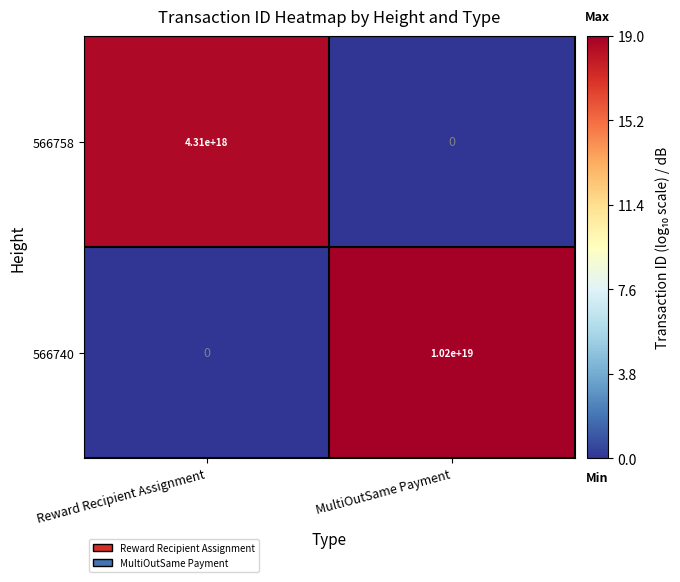

True or false: 566758 has a value of 959559807391281024 at Reward Recipient Assignment.

False